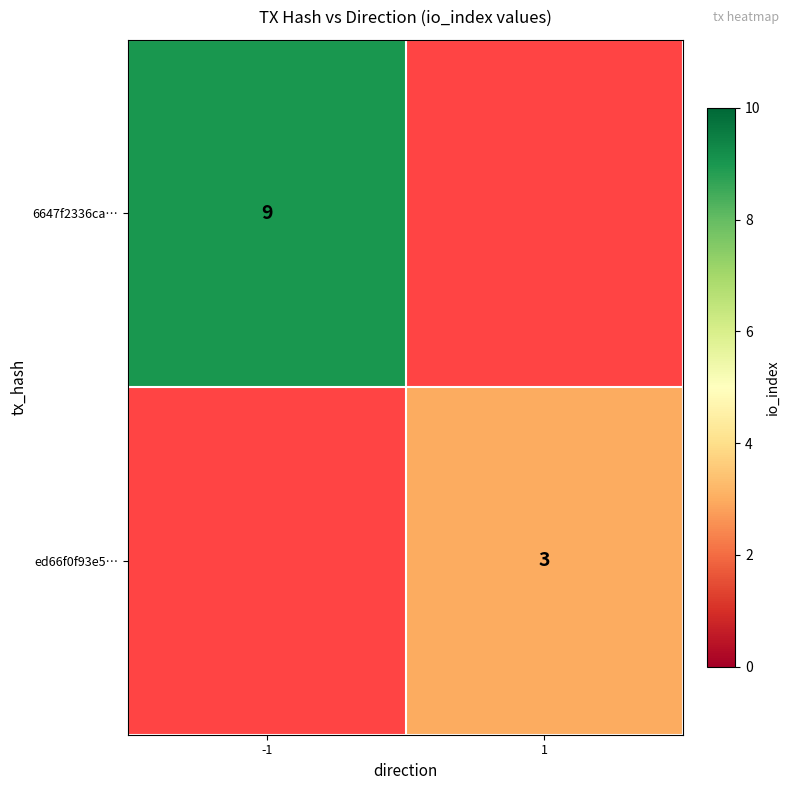

The value of ed66f0f93e5… at 1 is 4.6. True or false?

False